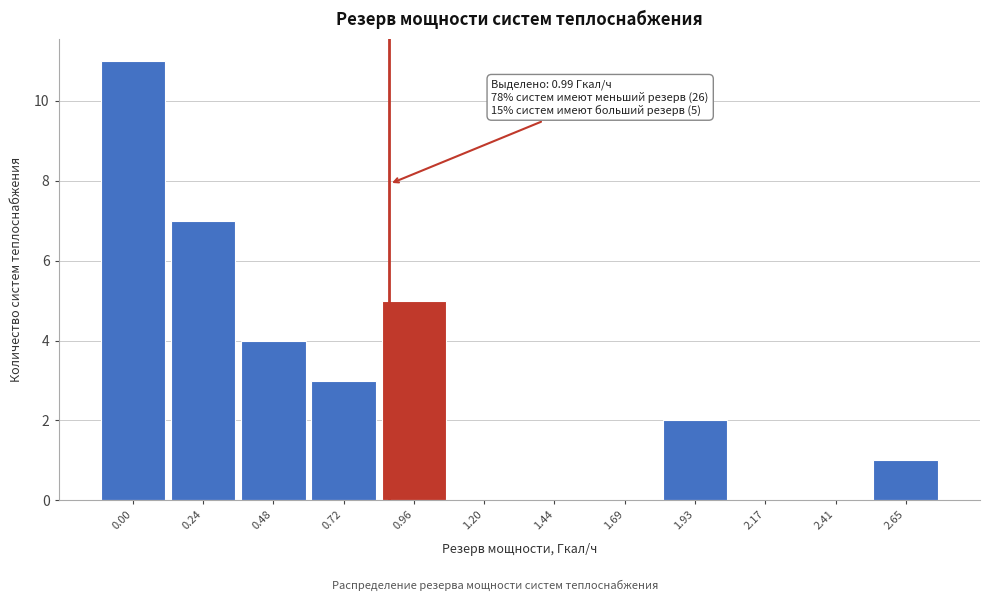

Reading left to right, list all the values displayed in this chart.

0.00=11	0.24=7	0.48=4	0.72=3	0.96=5	1.20=0	1.44=0	1.69=0	1.93=2	2.17=0	2.41=0	2.65=1